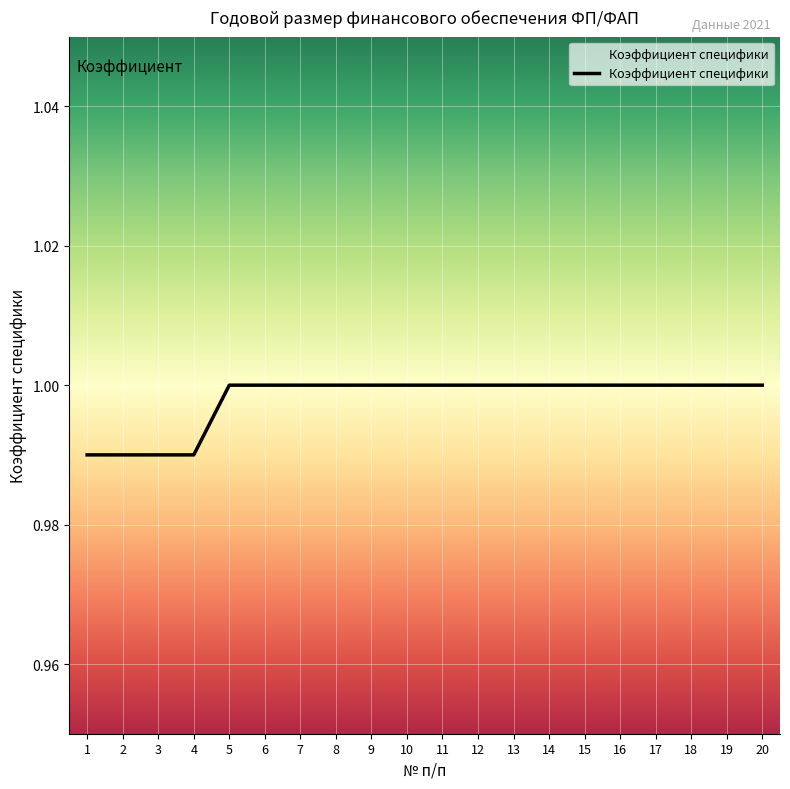

Count the number of categories in the chart.

20